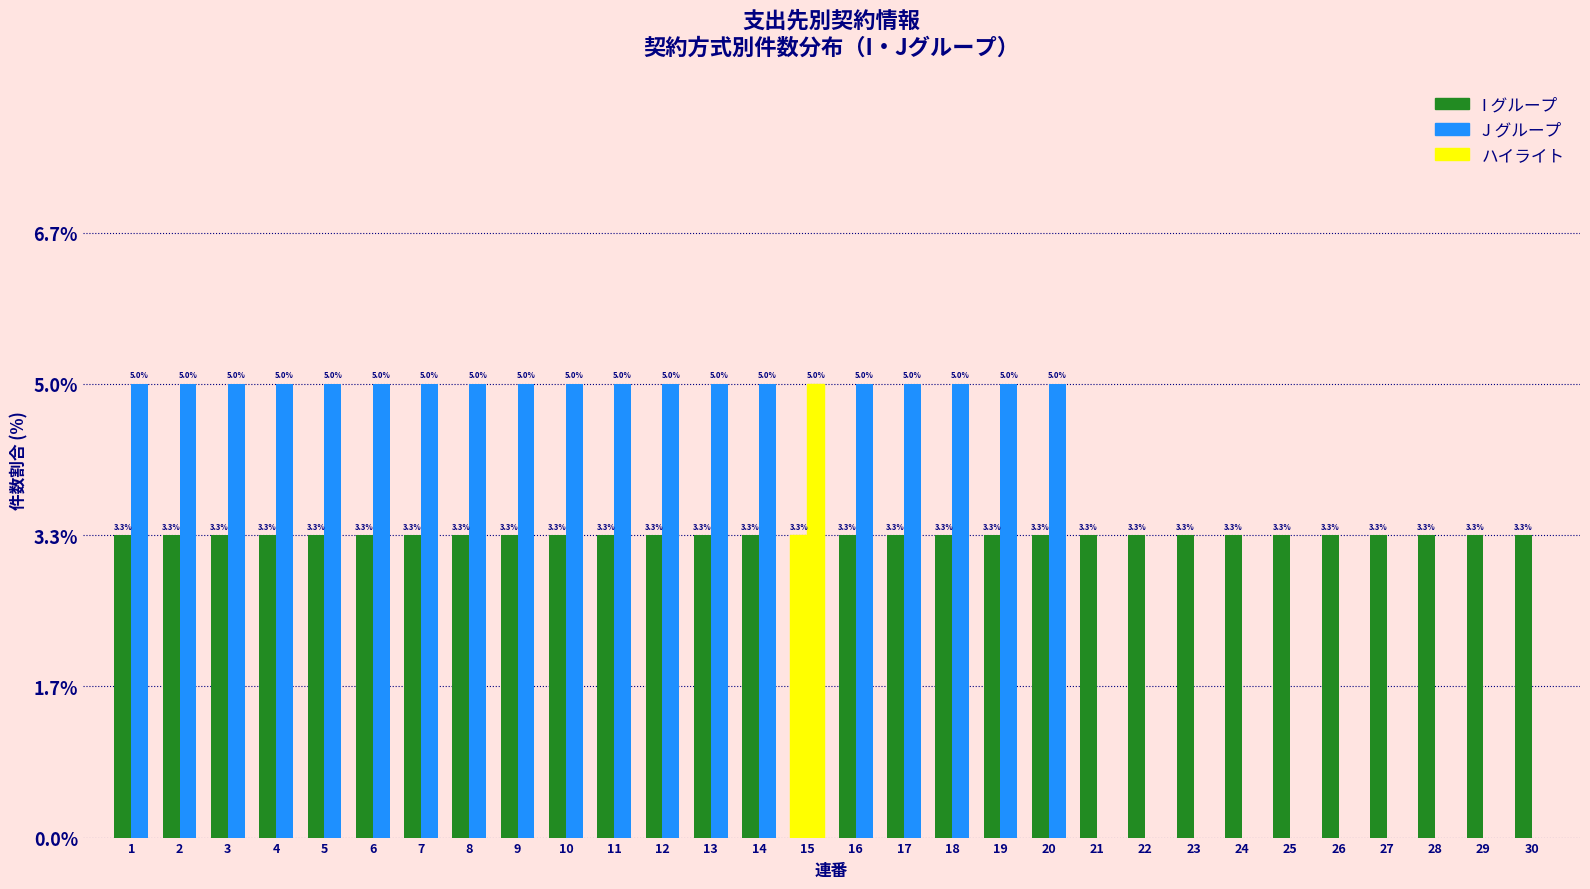

How many distinct data groups are displayed?

2